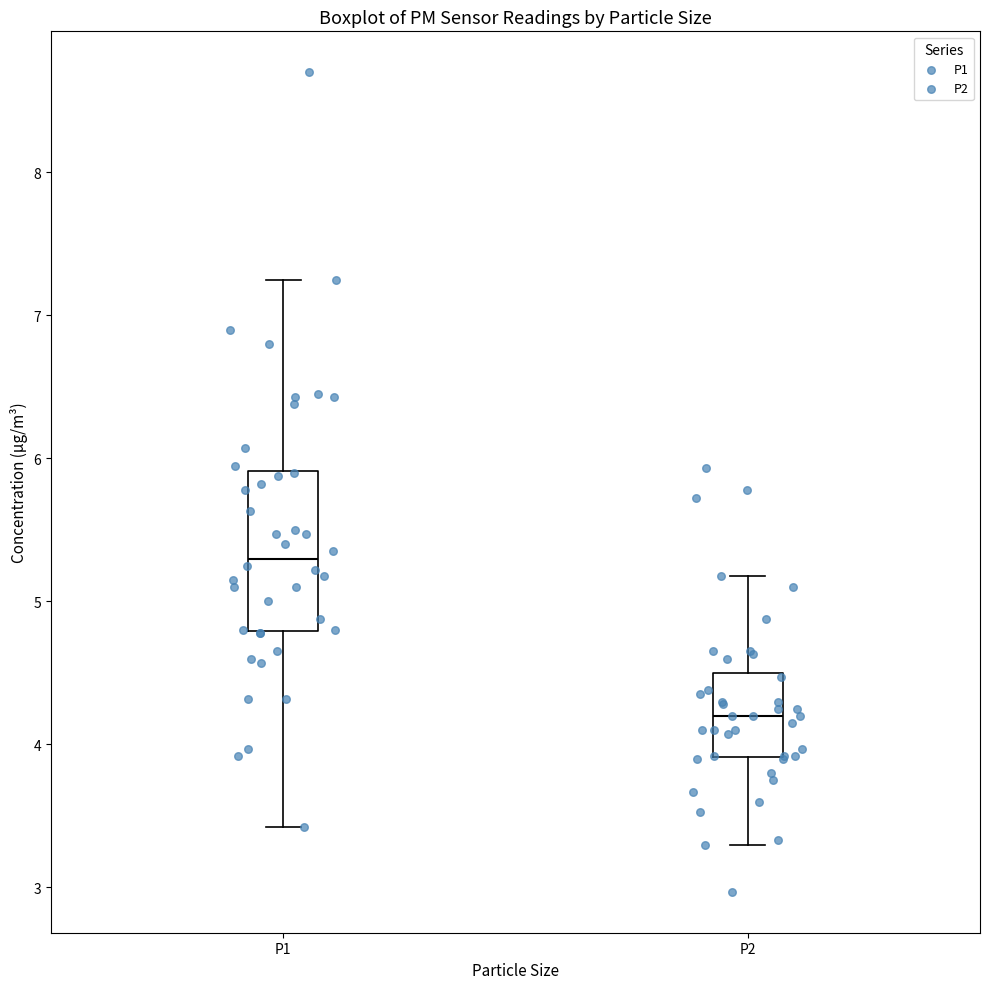

Reading left to right, transcribe this box plot: for each box, give where its median line is, the range the box spans, and where its two whiskers end, as read against the y-axis. The values are not printed on the chart, so give them approximately, as read against the axis.

P1: median 5.3, box 4.8 to 5.9, whiskers 3.4 to 7.3
P2: median 4.2, box 3.9 to 4.5, whiskers 3.3 to 5.2